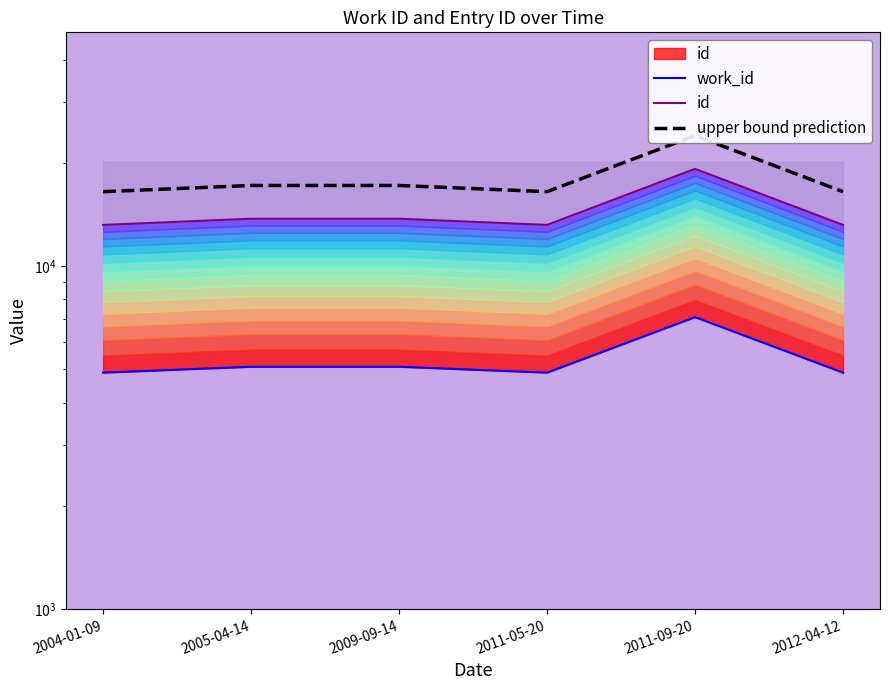

Count the number of categories in the chart.

6